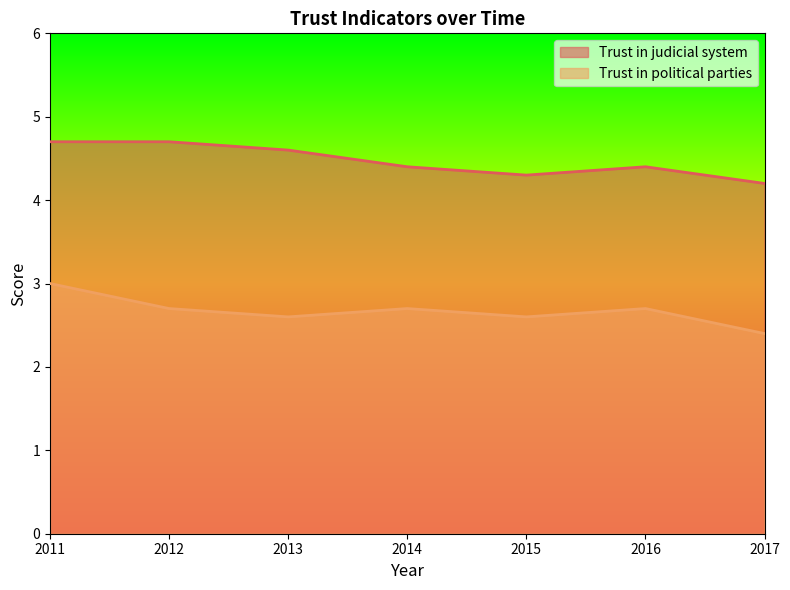

Is the value of Trust in judicial system at 2013 greater than the value of Trust in political parties at 2016?

Yes